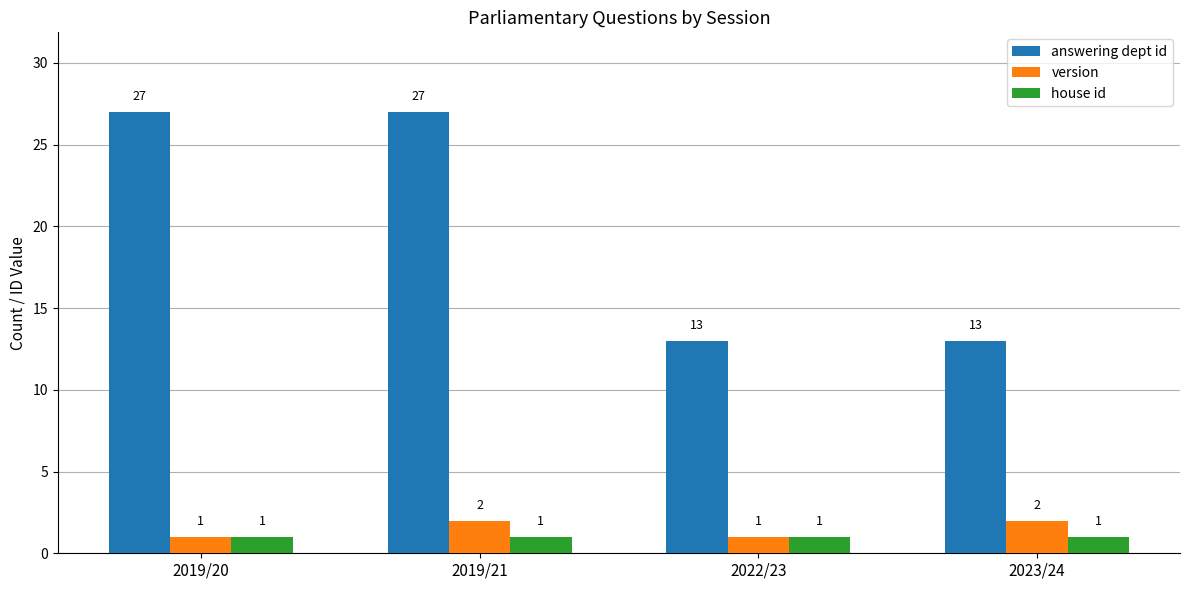

Reading left to right, transcribe all the data shown in this chart.

answering dept id: 27	27	13	13
version: 1	2	1	2
house id: 1	1	1	1